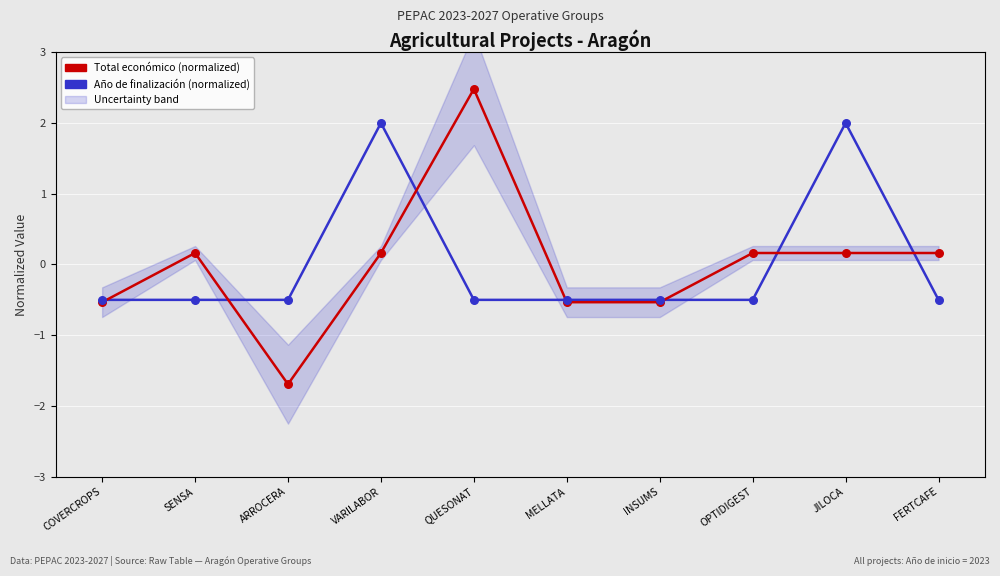

What are all the series names shown in the legend?

Año de finalización (normalized), Total económico (normalized)